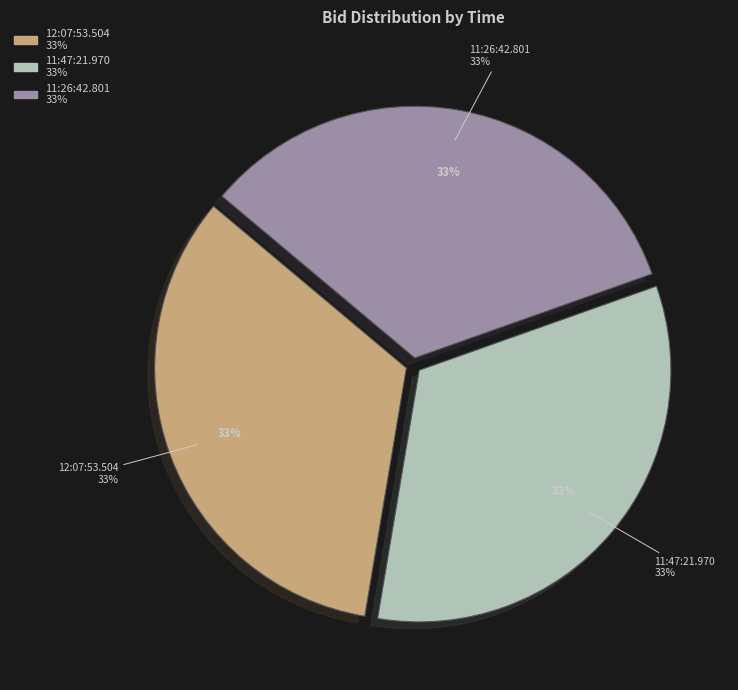

What percentage do 12:07:53.504 and 11:26:42.801 together represent?

66.9%